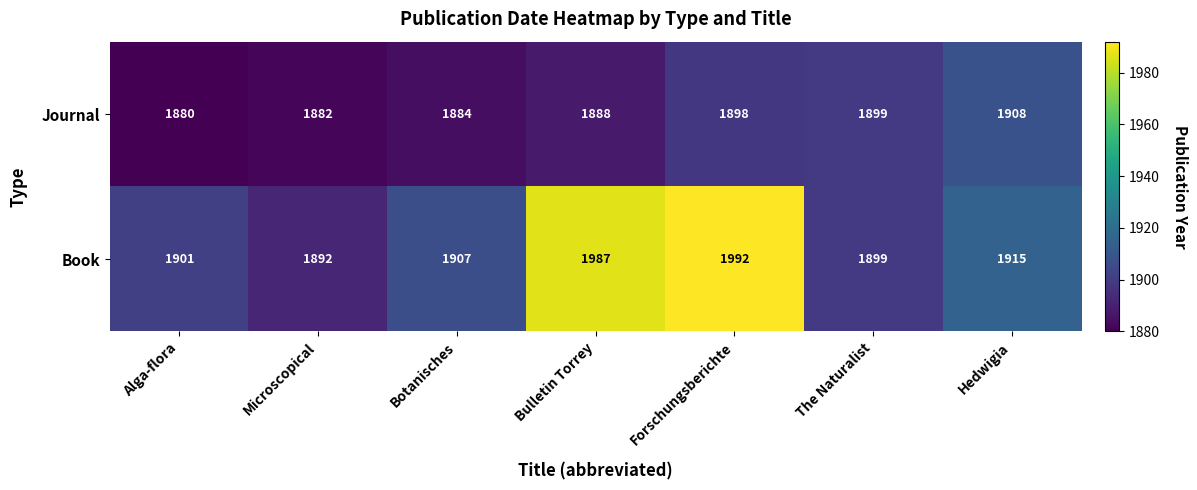

At which label is Book closest to 1942?

Hedwigia